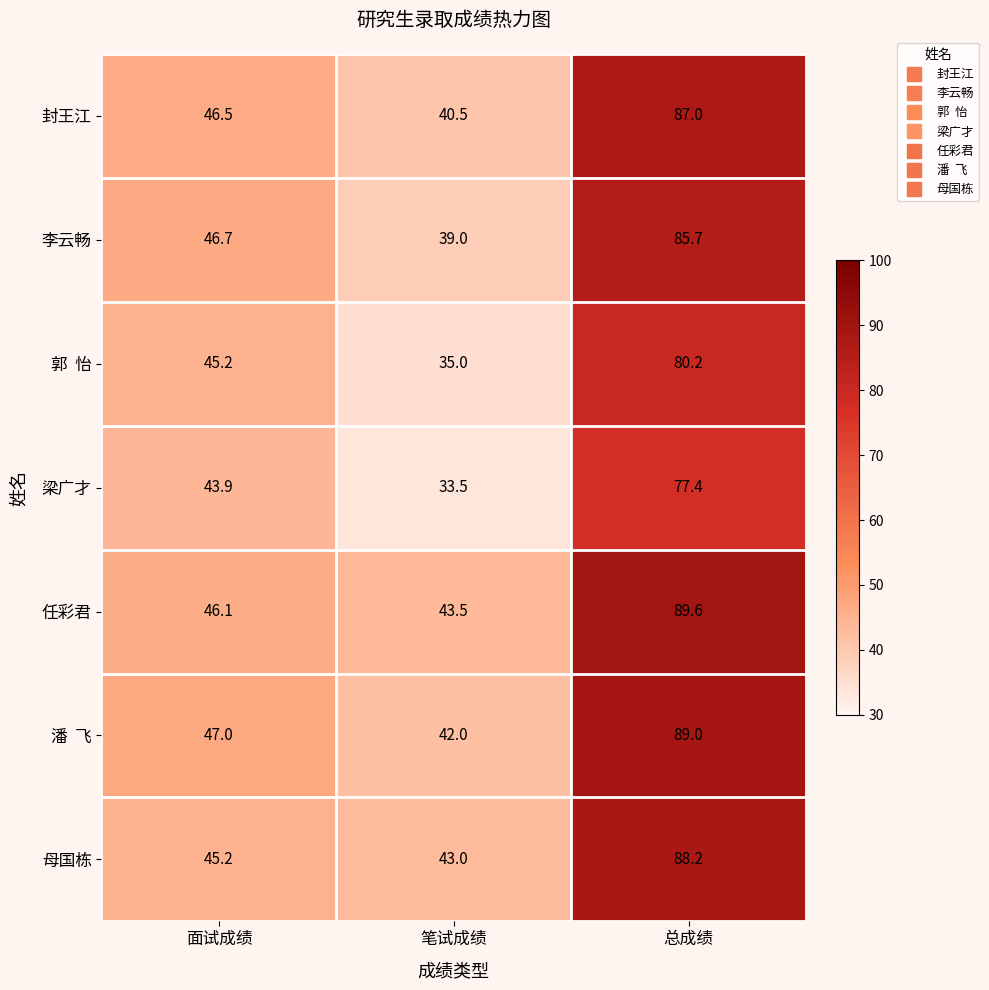

What is the spread (max minus min) of values at 面试成绩?

3.1